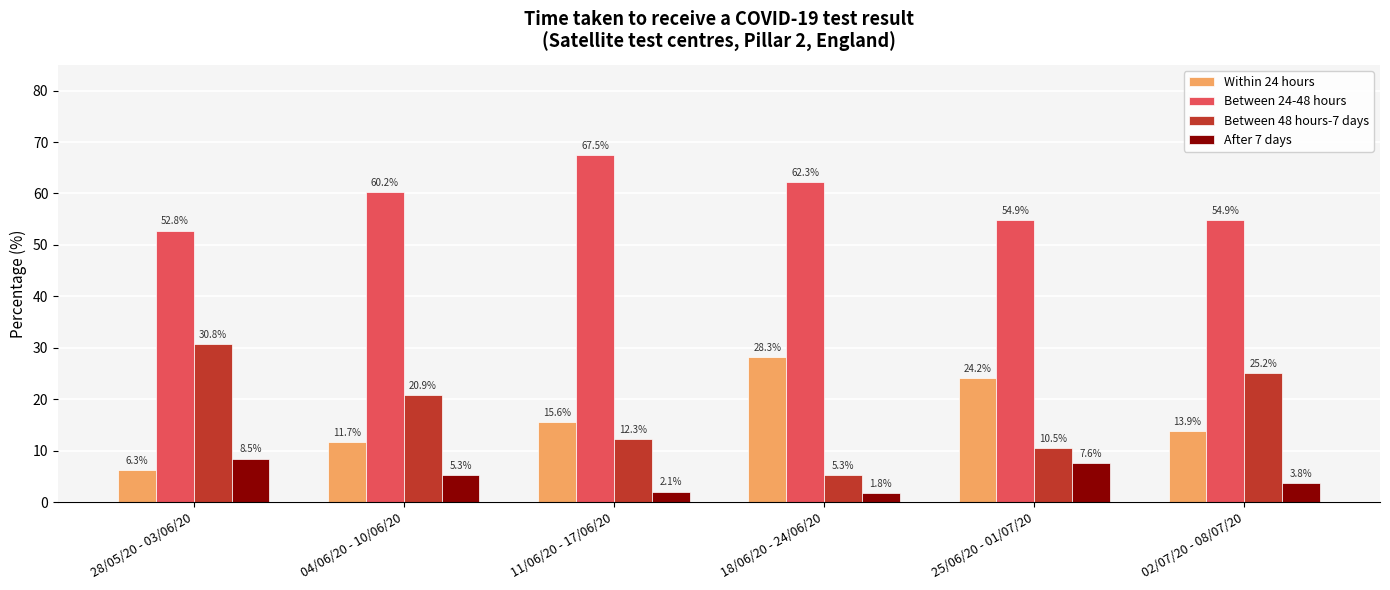

Reading right to left, extract all data points from this chart.

Within 24 hours: 02/07/20 - 08/07/20=13.9	25/06/20 - 01/07/20=24.2	18/06/20 - 24/06/20=28.3	11/06/20 - 17/06/20=15.6	04/06/20 - 10/06/20=11.7	28/05/20 - 03/06/20=6.3
Between 24-48 hours: 02/07/20 - 08/07/20=54.9	25/06/20 - 01/07/20=54.9	18/06/20 - 24/06/20=62.3	11/06/20 - 17/06/20=67.5	04/06/20 - 10/06/20=60.2	28/05/20 - 03/06/20=52.8
Between 48 hours-7 days: 02/07/20 - 08/07/20=25.2	25/06/20 - 01/07/20=10.5	18/06/20 - 24/06/20=5.3	11/06/20 - 17/06/20=12.3	04/06/20 - 10/06/20=20.9	28/05/20 - 03/06/20=30.8
After 7 days: 02/07/20 - 08/07/20=3.8	25/06/20 - 01/07/20=7.6	18/06/20 - 24/06/20=1.8	11/06/20 - 17/06/20=2.1	04/06/20 - 10/06/20=5.3	28/05/20 - 03/06/20=8.5